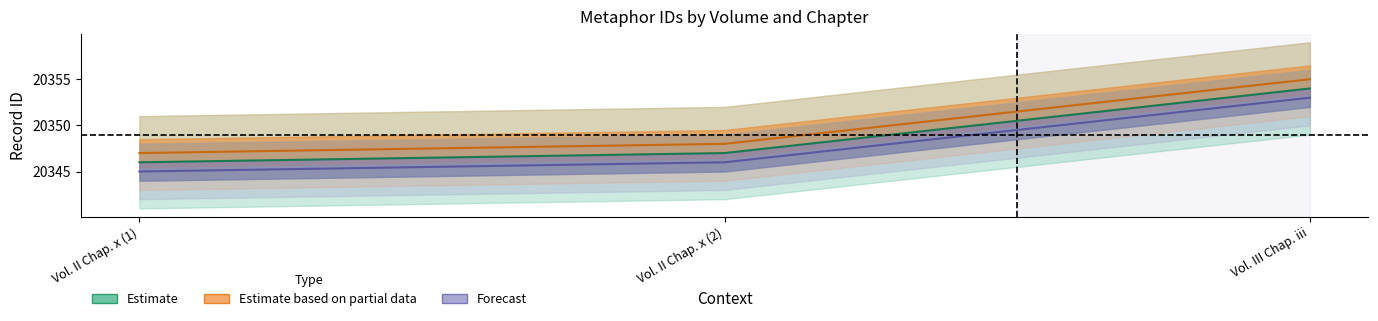

Count the Forecast values in the range 20345 to 20353.

3